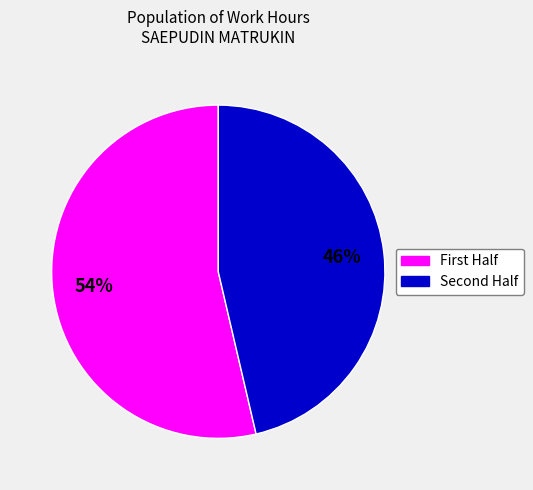

Rank the categories by value from lowest to highest.

Second Half, First Half